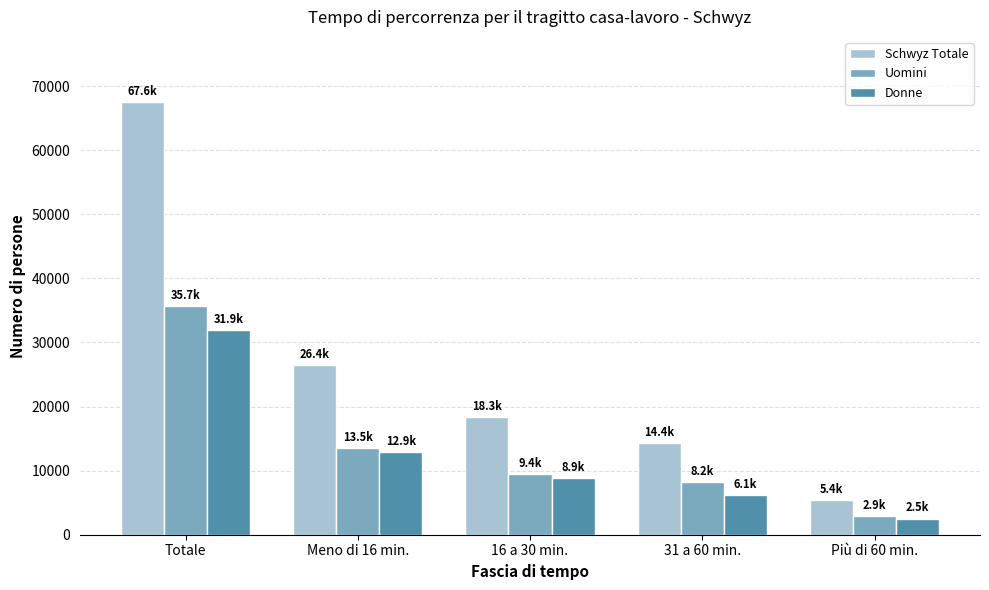

What is the difference between the maximum and second lowest values in the Uomini series?

27468.9